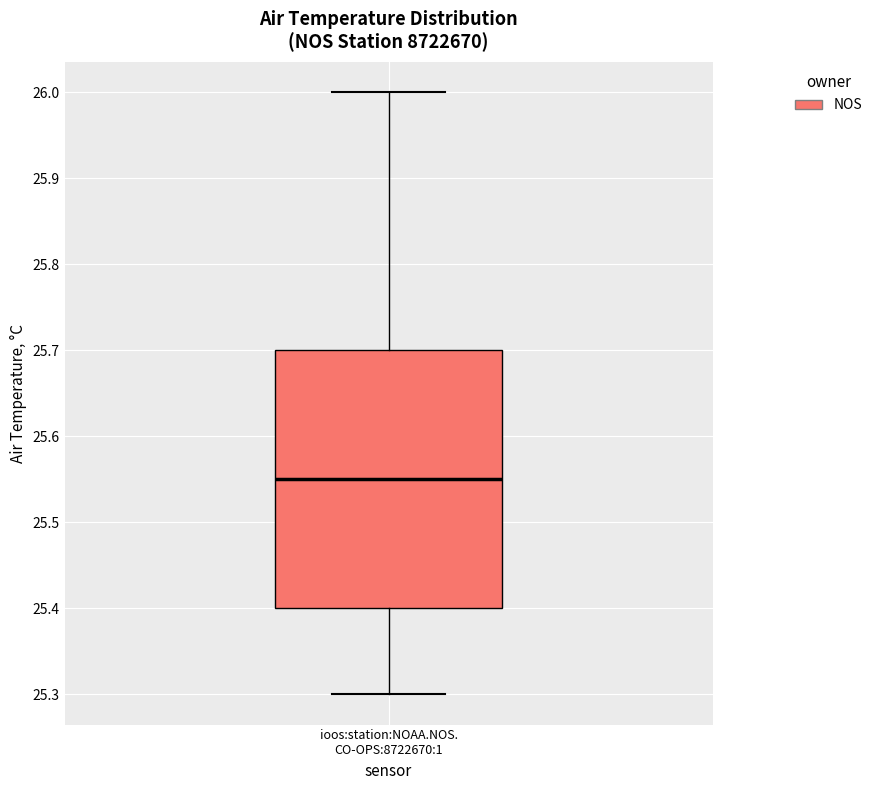

Transcribe this box plot: give where the median line is, the range the box spans, and where the two whiskers end, as read against the y-axis. The values are not printed on the chart, so give them approximately, as read against the axis.

median 25.55, box 25.40 to 25.70, whiskers 25.30 to 26.00